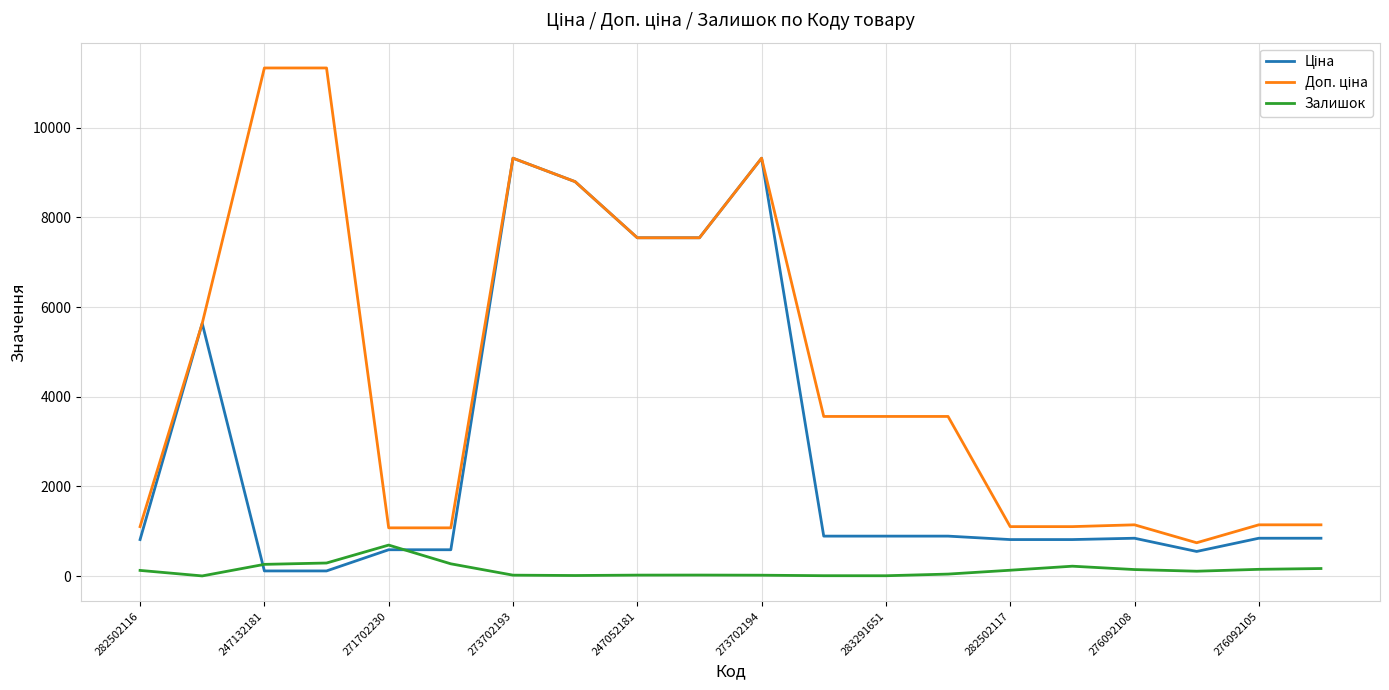

Is this an area chart (filled region under the line)?

No